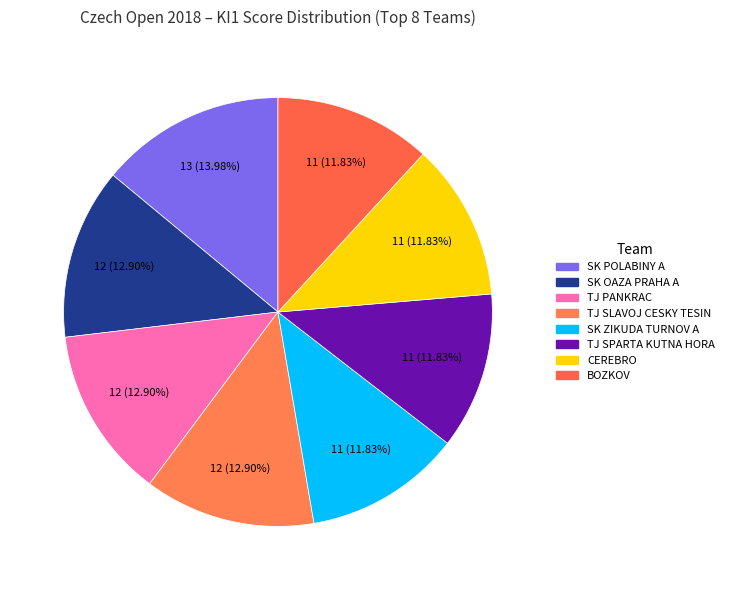

Is CEREBRO the majority of the pie?

No